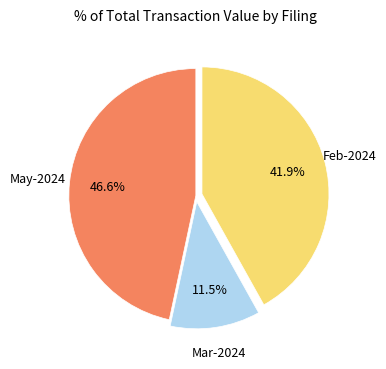

Does any single category account for the majority?

No